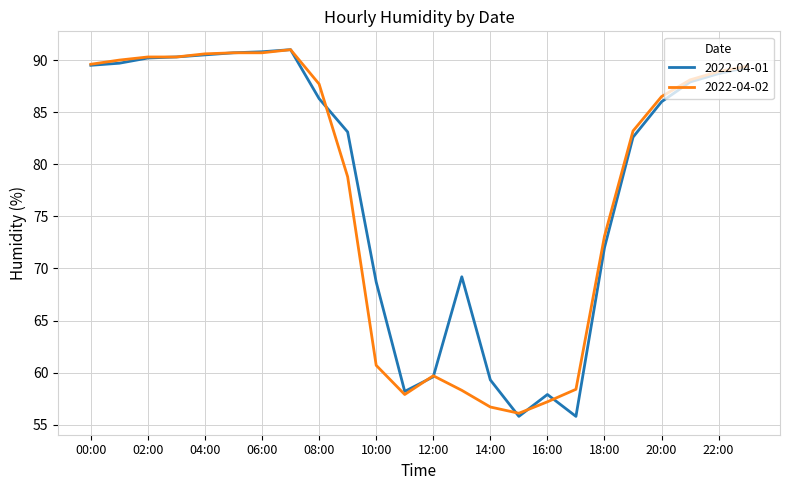

What is the minimum value shown in the chart?

55.8